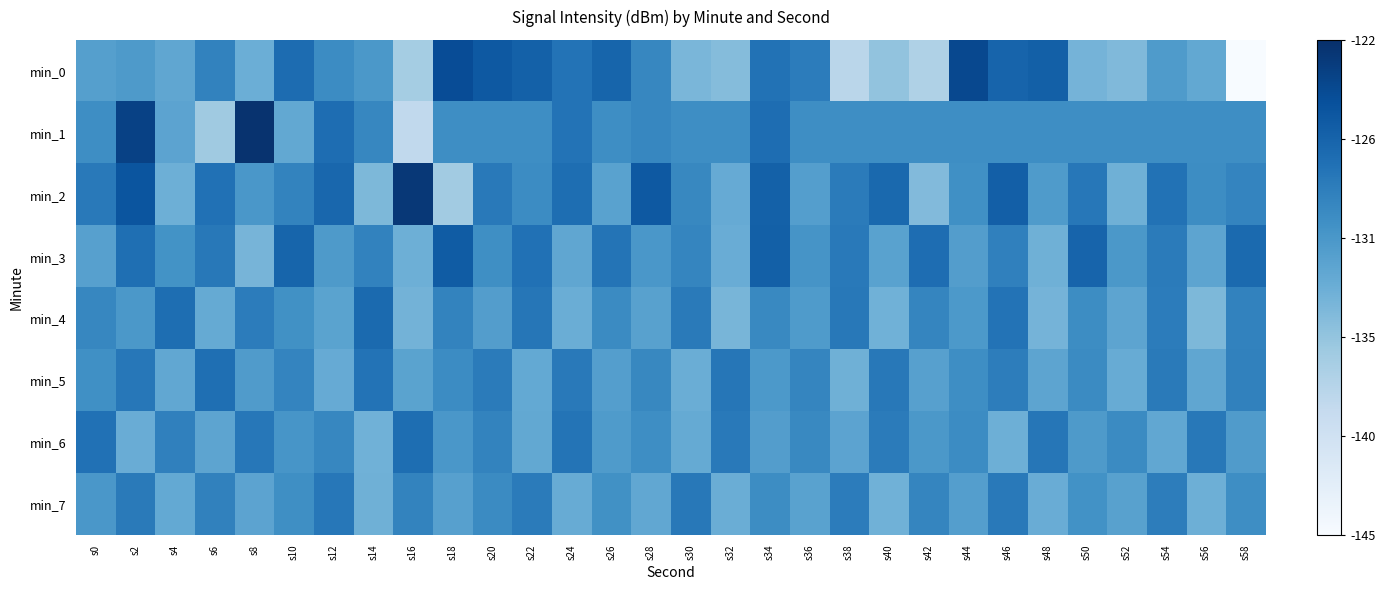

At how many categories does at least one series exceed 0?

30